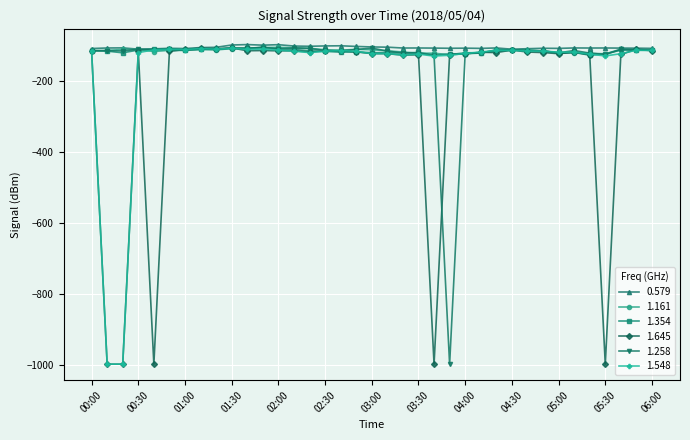

What is the value of the 1.161 point at the 1st from the left?

-115.3